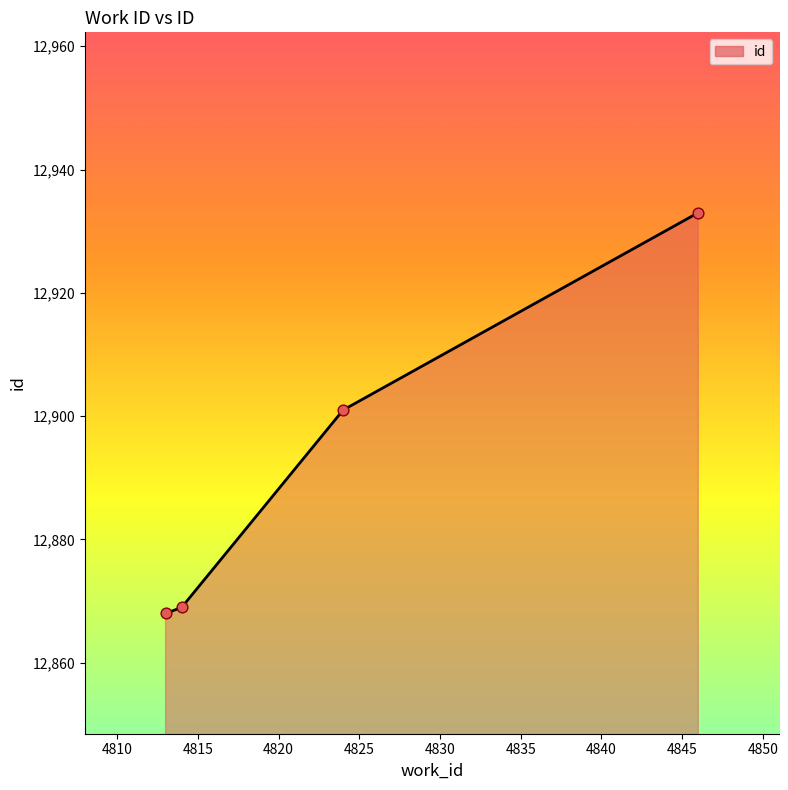

What is the change in value from 4814 to 4846?

+64